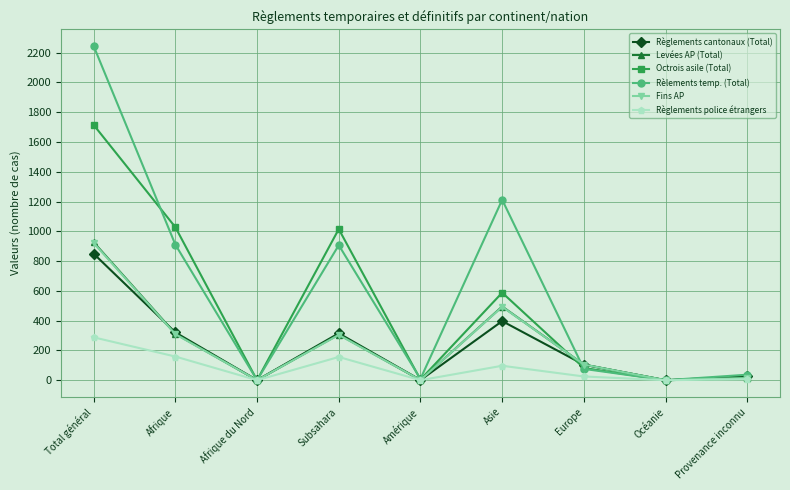

What are all the series names shown in the legend?

Règlements cantonaux (Total), Levées AP (Total), Octrois asile (Total), Rèlements temp. (Total), Fins AP, Règlements police étrangers